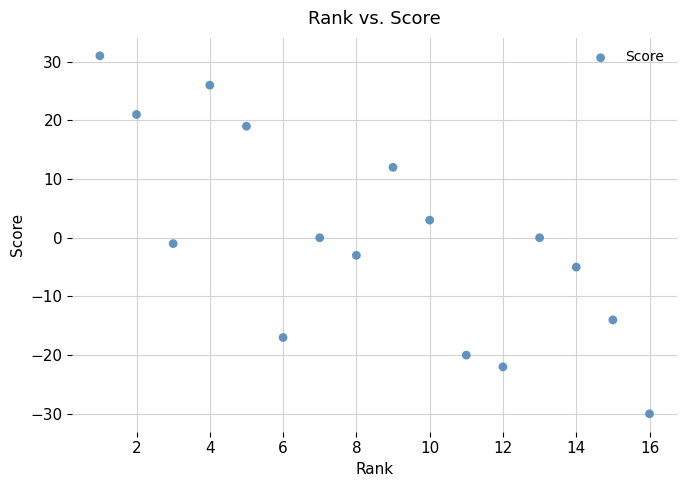

What is the range of Y values (max minus min)?

61